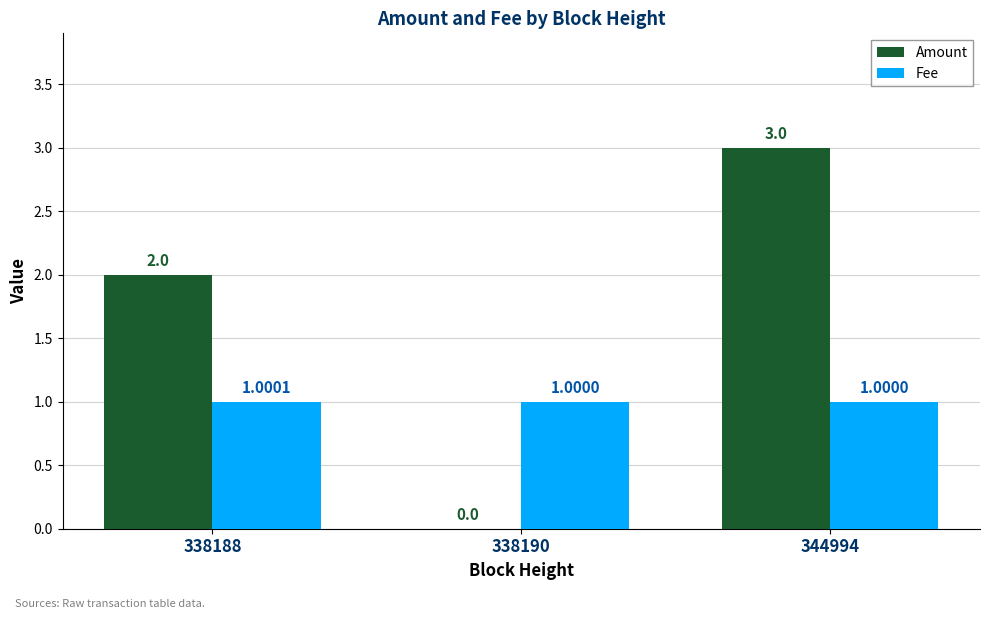

How many values in Amount are above zero?

2